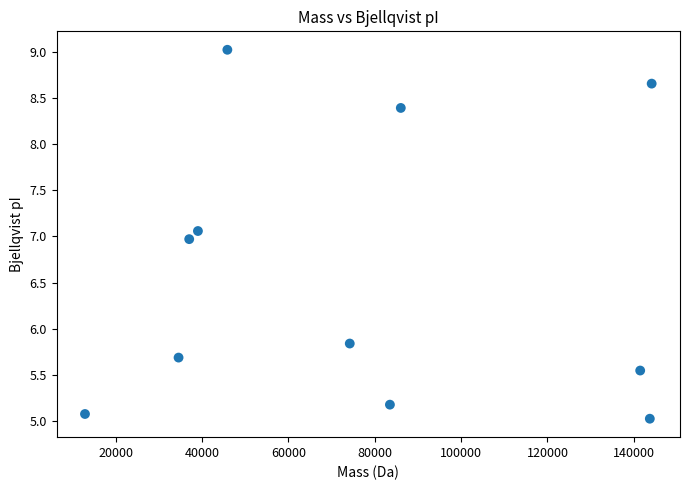

What is the average X value?

76603.0